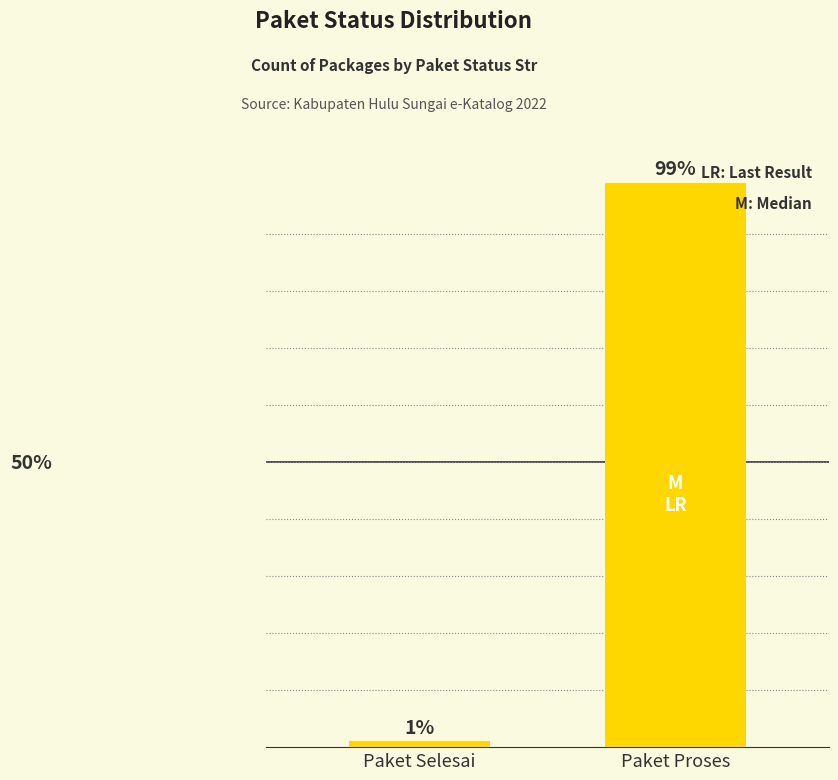

Which label corresponds to the smallest value in the chart?

Paket Selesai